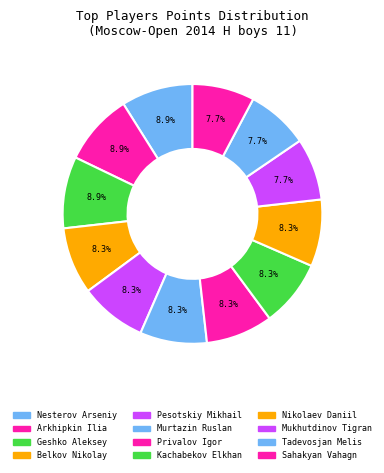

To the nearest percent, what is the average slice percentage?

8%